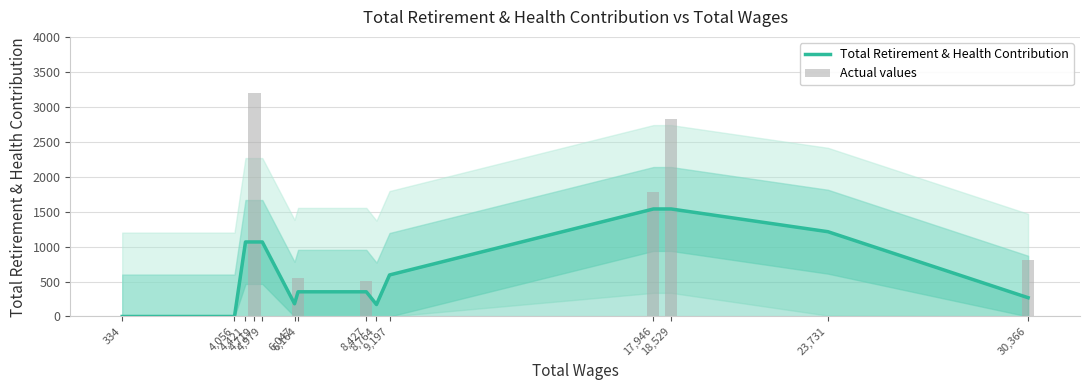

What are all the series names shown in the legend?

Total Retirement & Health Contribution, Actual values